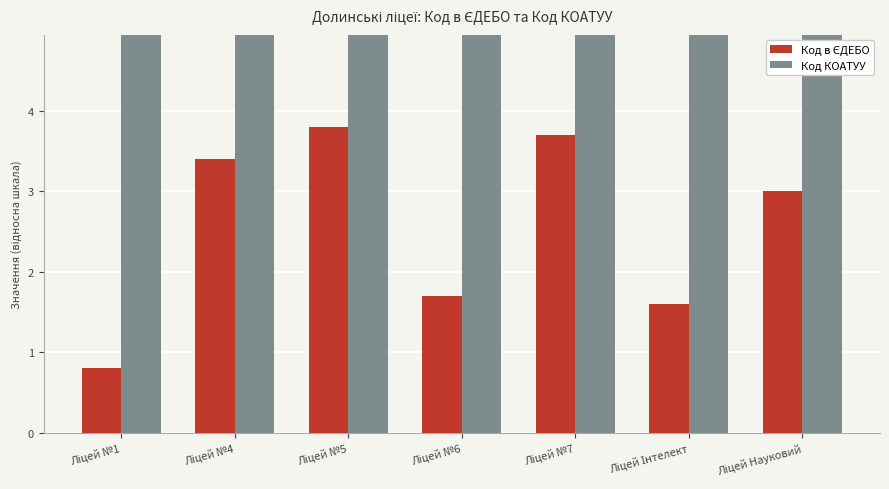

Which series changed the most between Ліцей №1 and Ліцей №6?

Код в ЄДЕБО